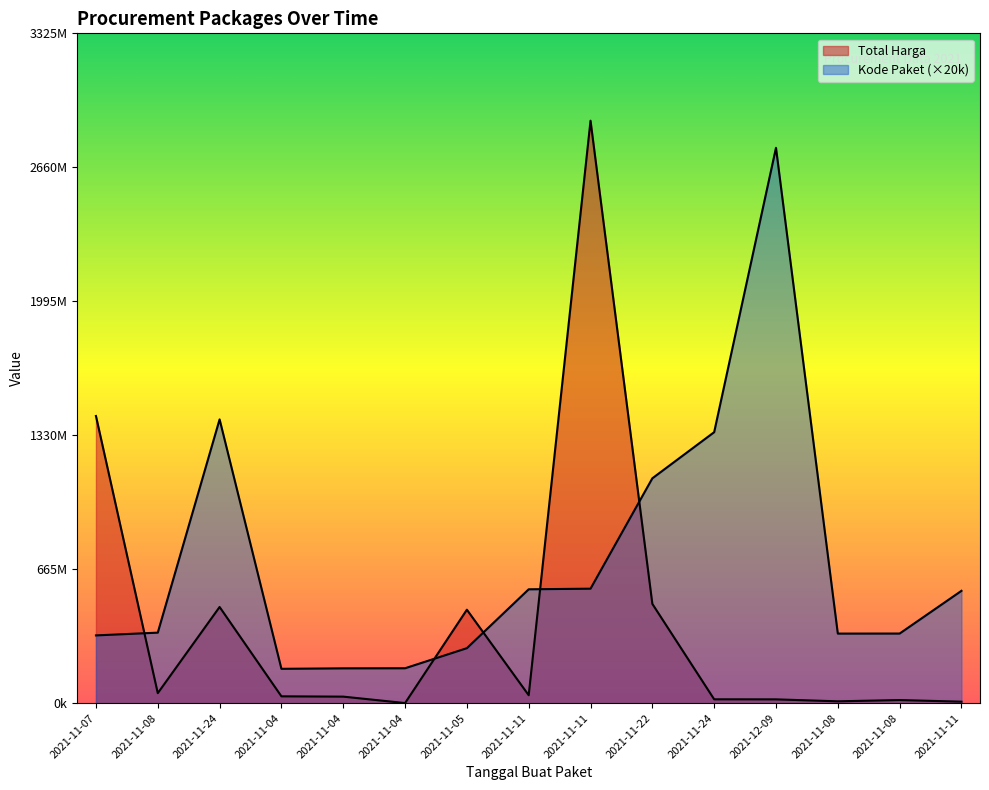

What are all the series names shown in the legend?

Total Harga, Kode Paket